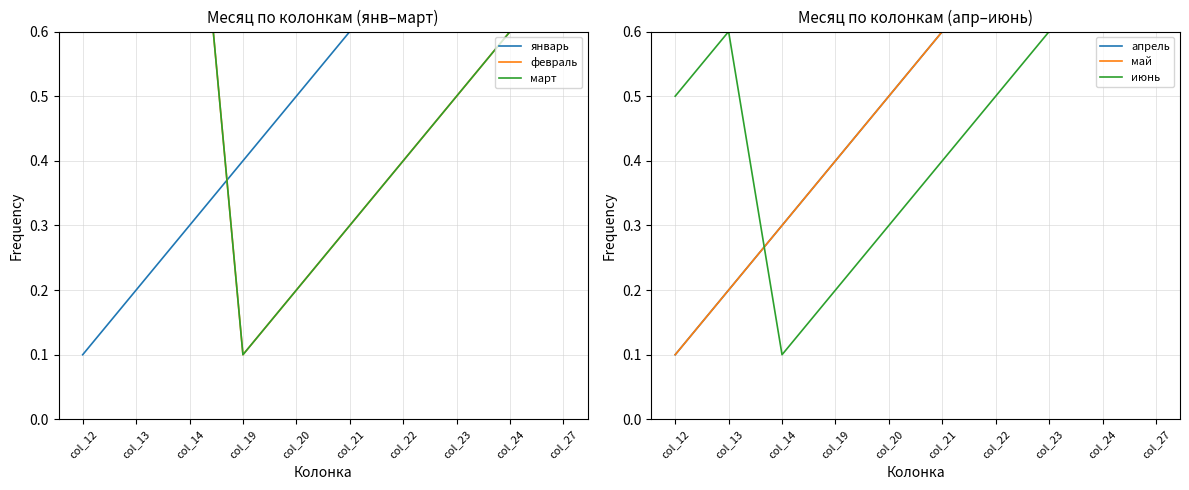

Where is май nearest to the value 0?

col_12